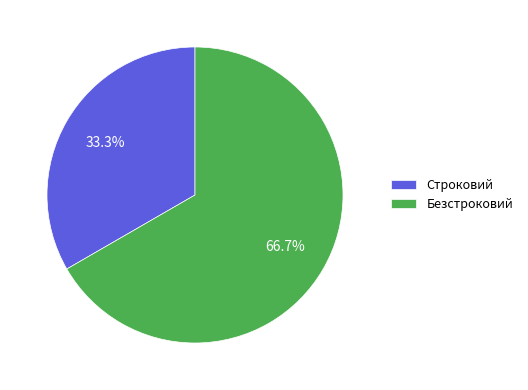

To the nearest percent, what percentage of the pie is Безстроковий?

67%